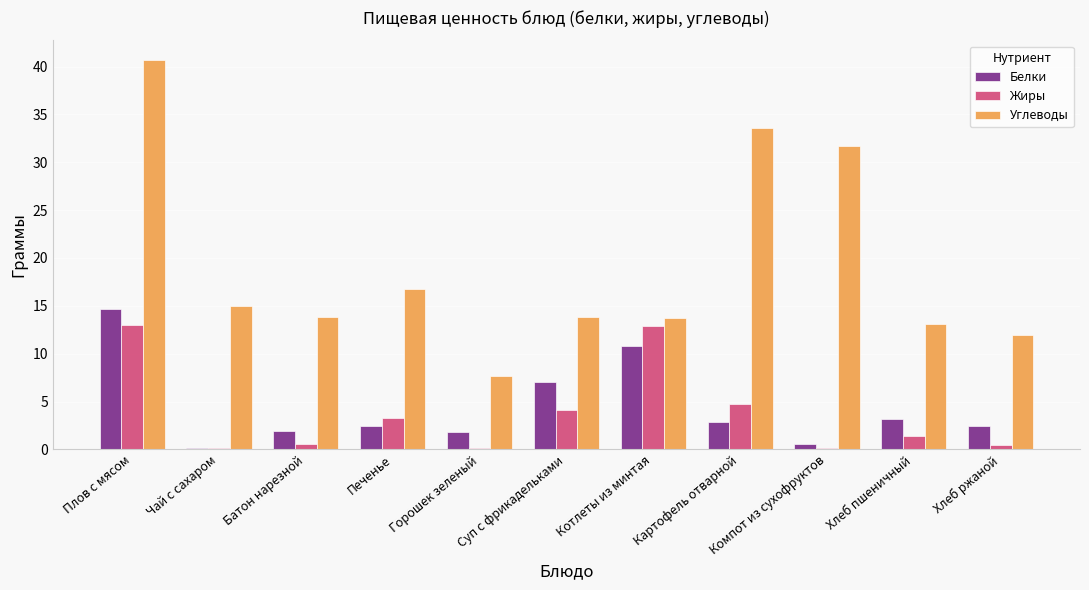

Which series has the largest total across all categories?

Углеводы